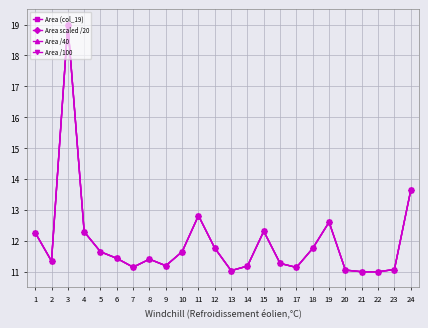

True or false: Area (col_19) and Area /100 intersect in this chart.

False